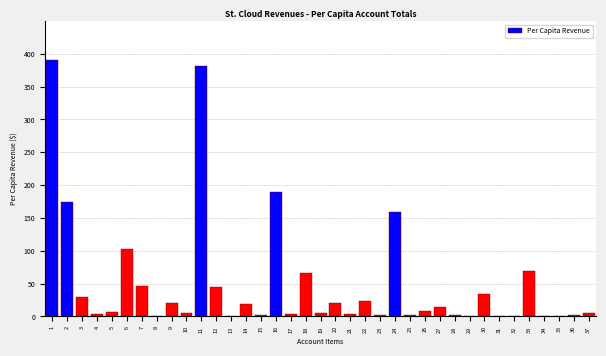

The value at 33 is 29.7. True or false?

False